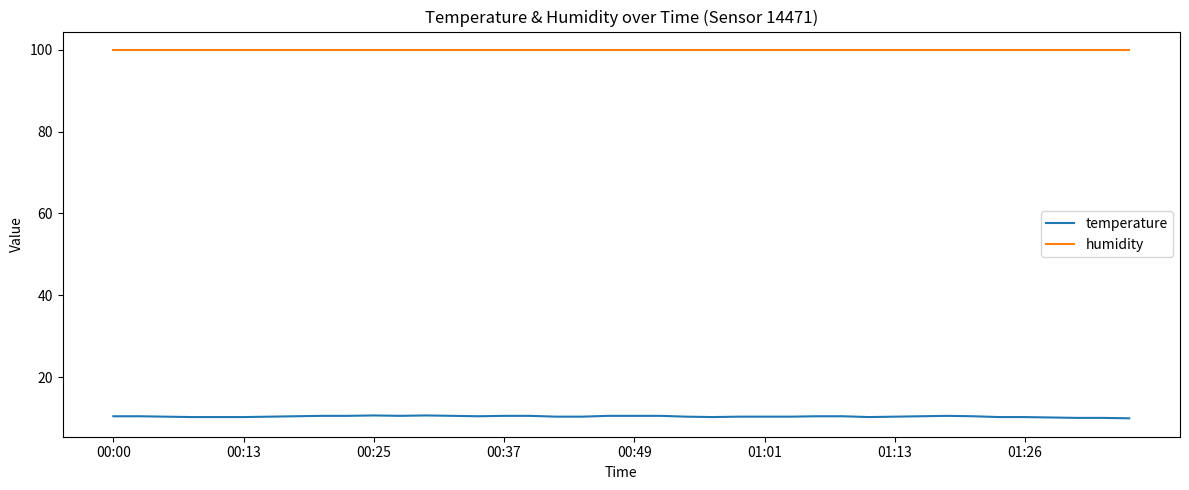

True or false: humidity and temperature intersect in this chart.

False